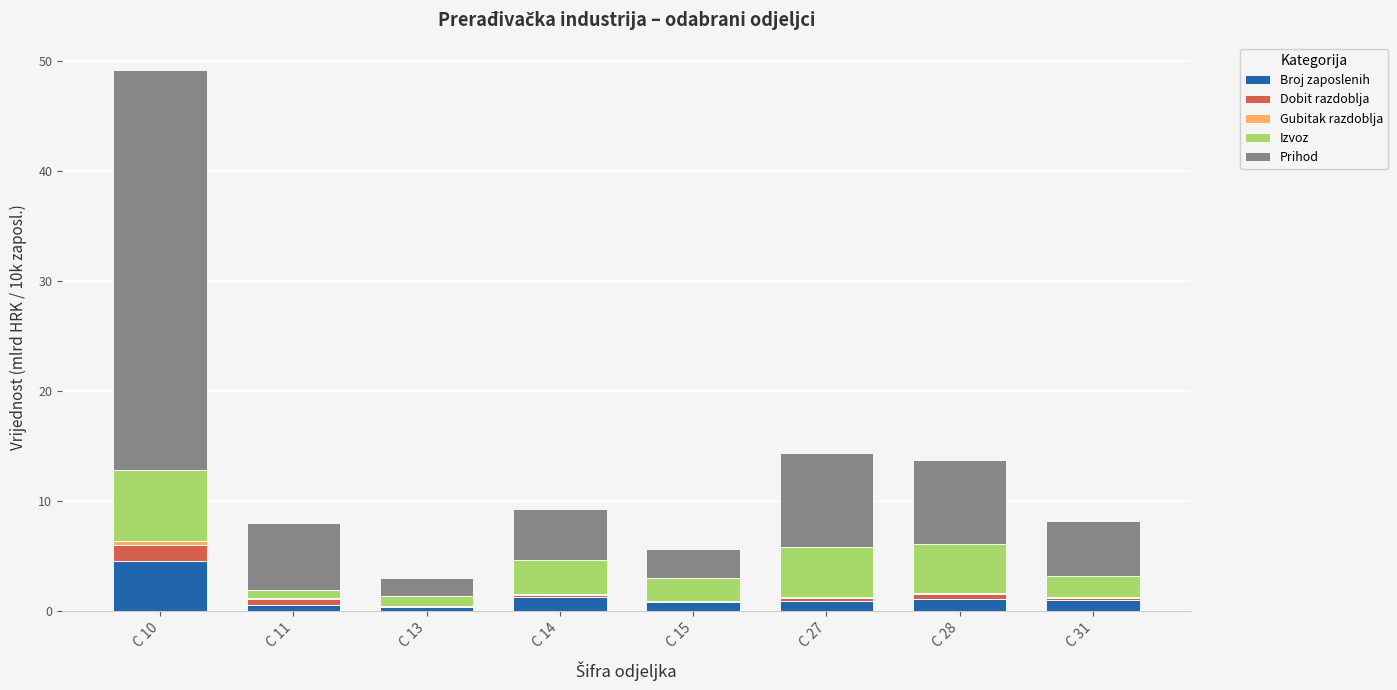

Which category has the highest value in the Broj zaposlenih series?

C 10